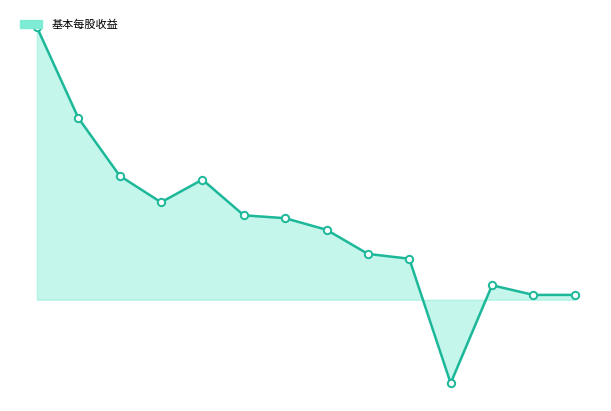

At how many categories does at least one series exceed 3?

2